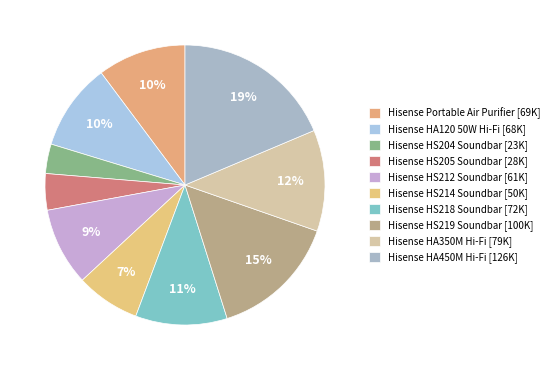

How many slices are in this pie chart?

10